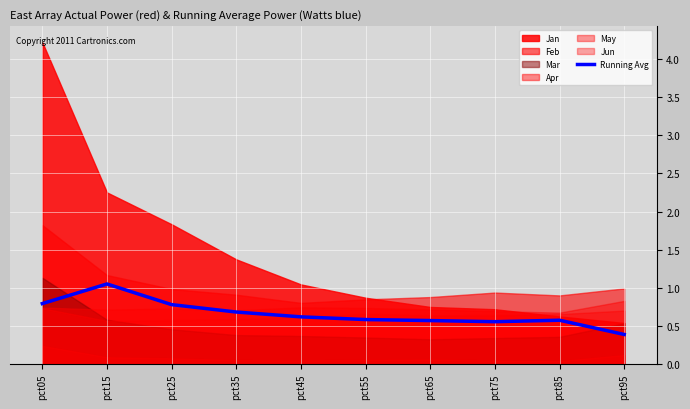

List the labels in order of value, largest first.

pct15, pct05, pct25, pct35, pct45, pct55, pct85, pct65, pct75, pct95